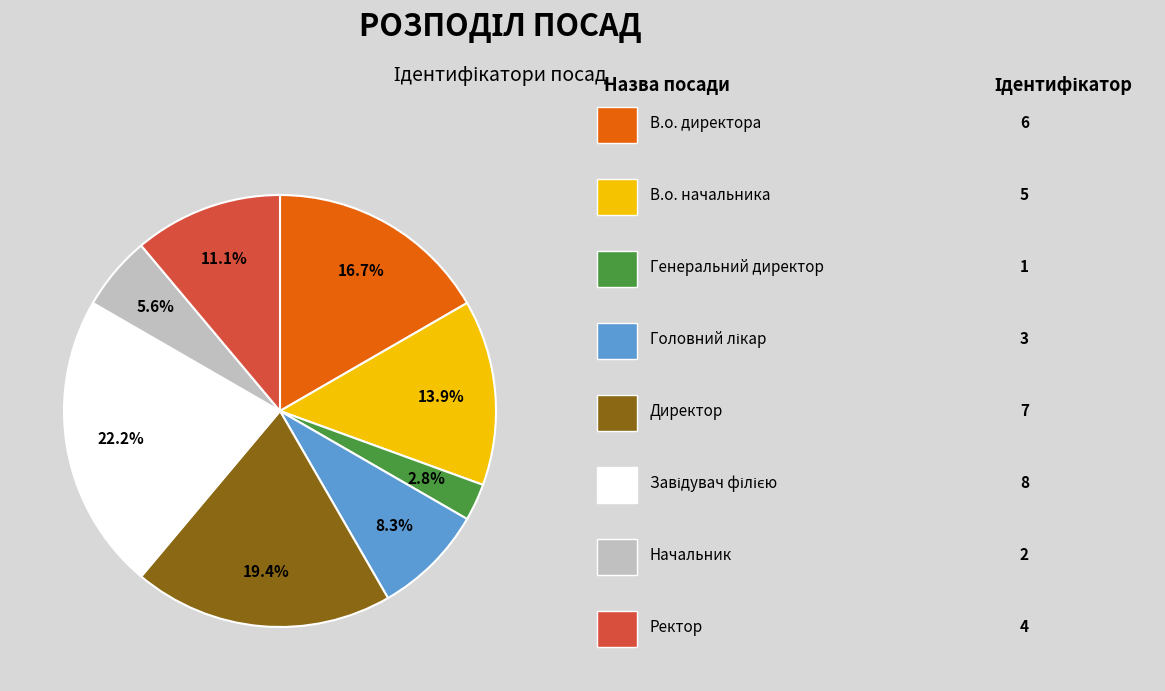

Is there any slice that represents more than half of the pie?

No